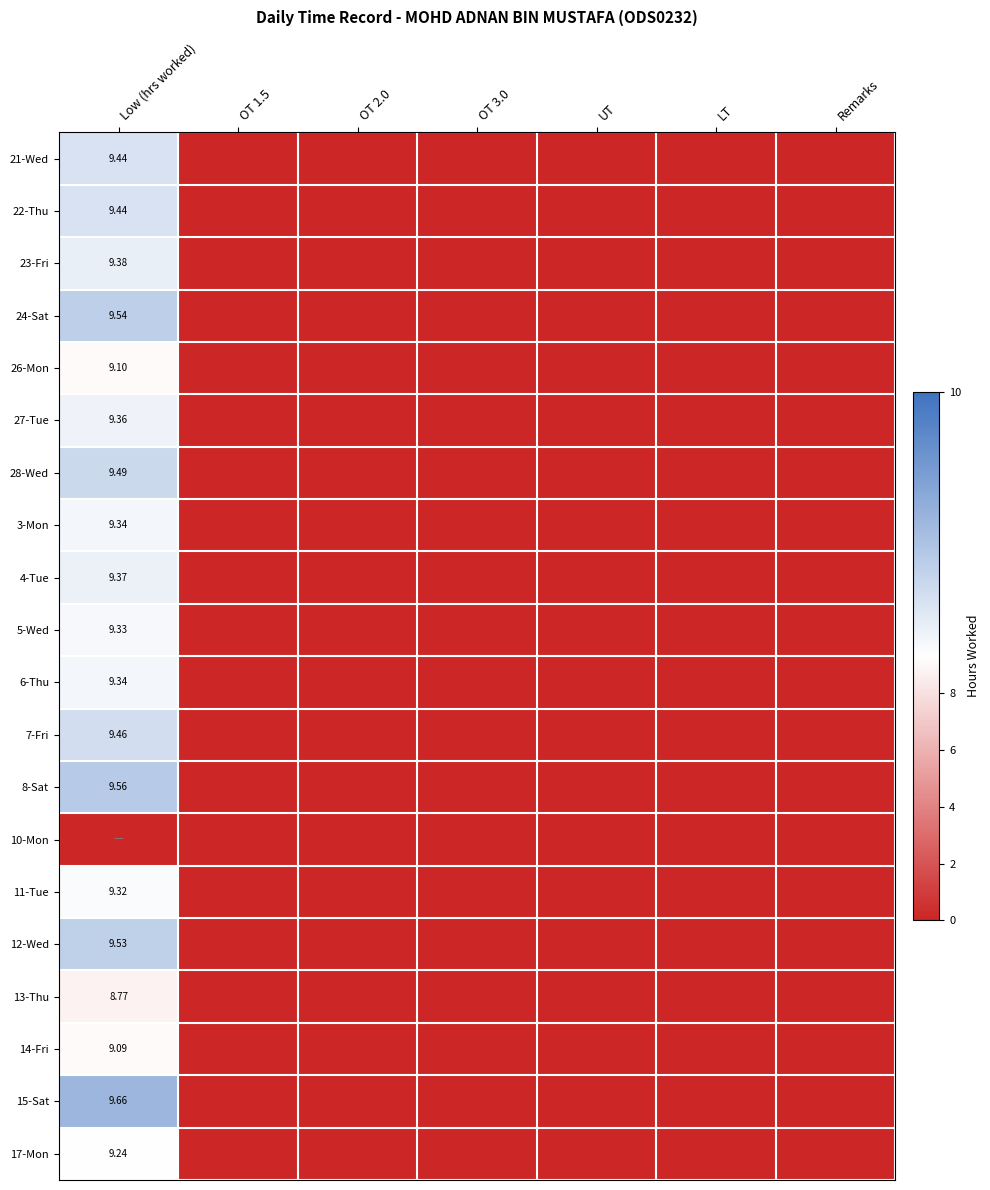

List the series in order of their peak value, highest first.

15-Sat, 8-Sat, 24-Sat, 12-Wed, 28-Wed, 7-Fri, 21-Wed, 22-Thu, 23-Fri, 4-Tue, 27-Tue, 3-Mon, 6-Thu, 5-Wed, 11-Tue, 17-Mon, 26-Mon, 14-Fri, 13-Thu, 10-Mon